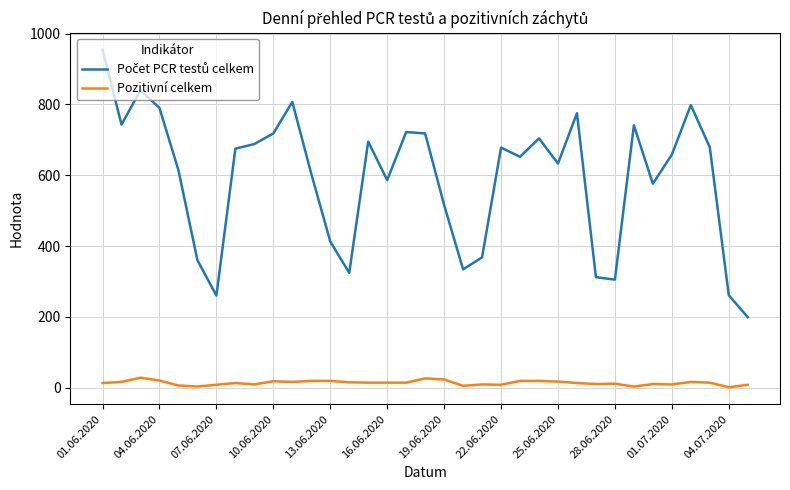

How many categories are shown in the chart?

35